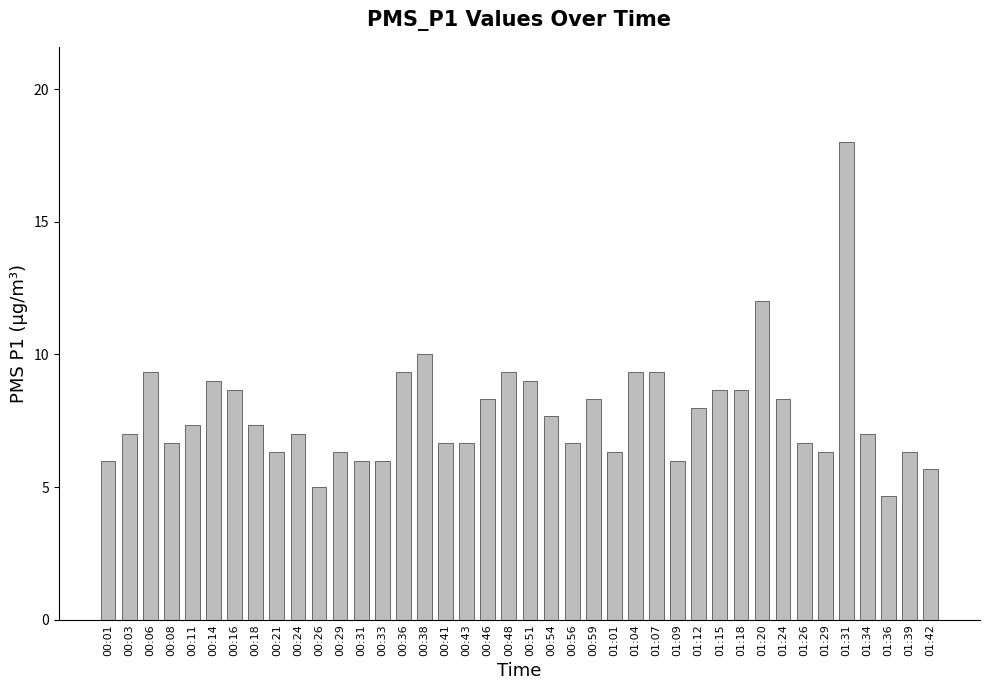

What position from the right is 01:36?

3